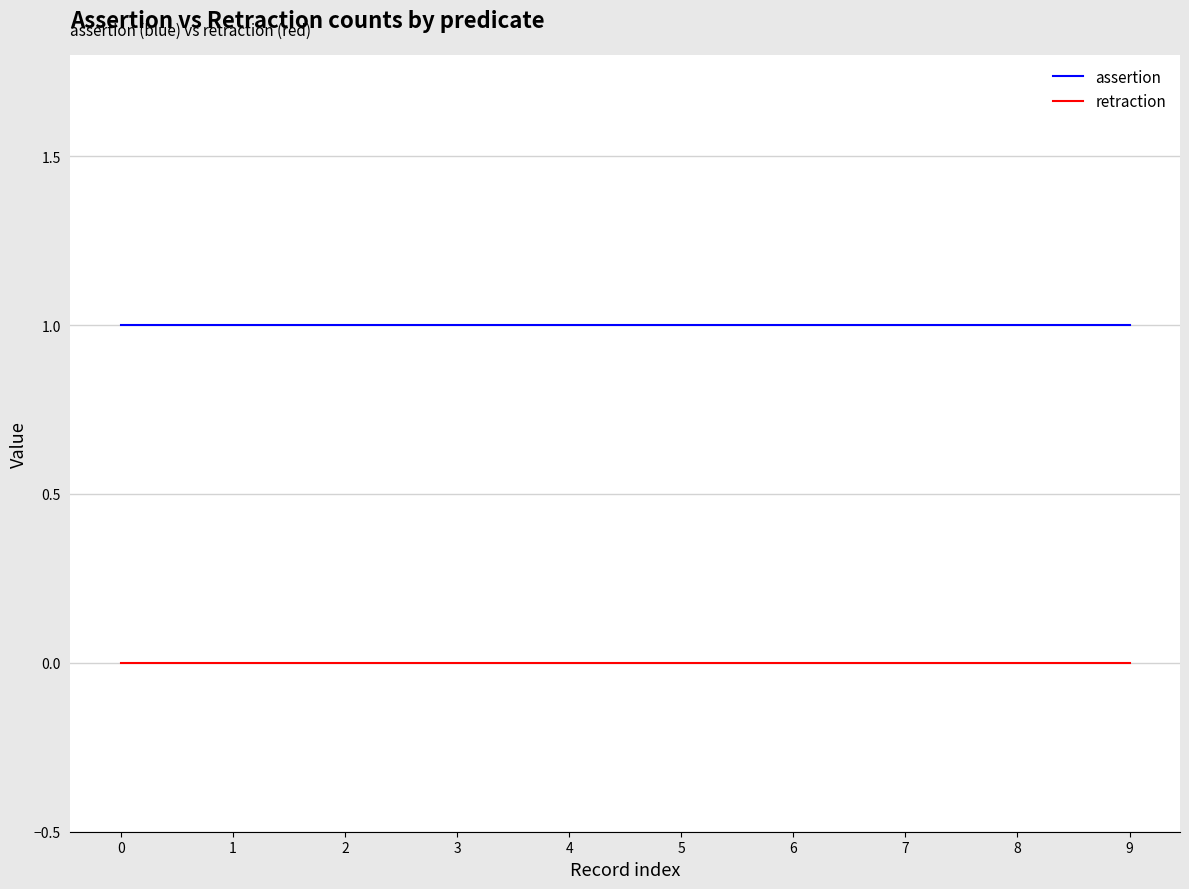

Is it true that assertion equals 1 at 5?

True